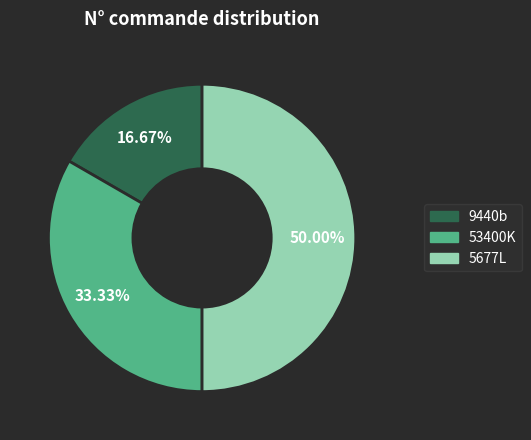

To the nearest percent, what portion does 9440b represent?

17%